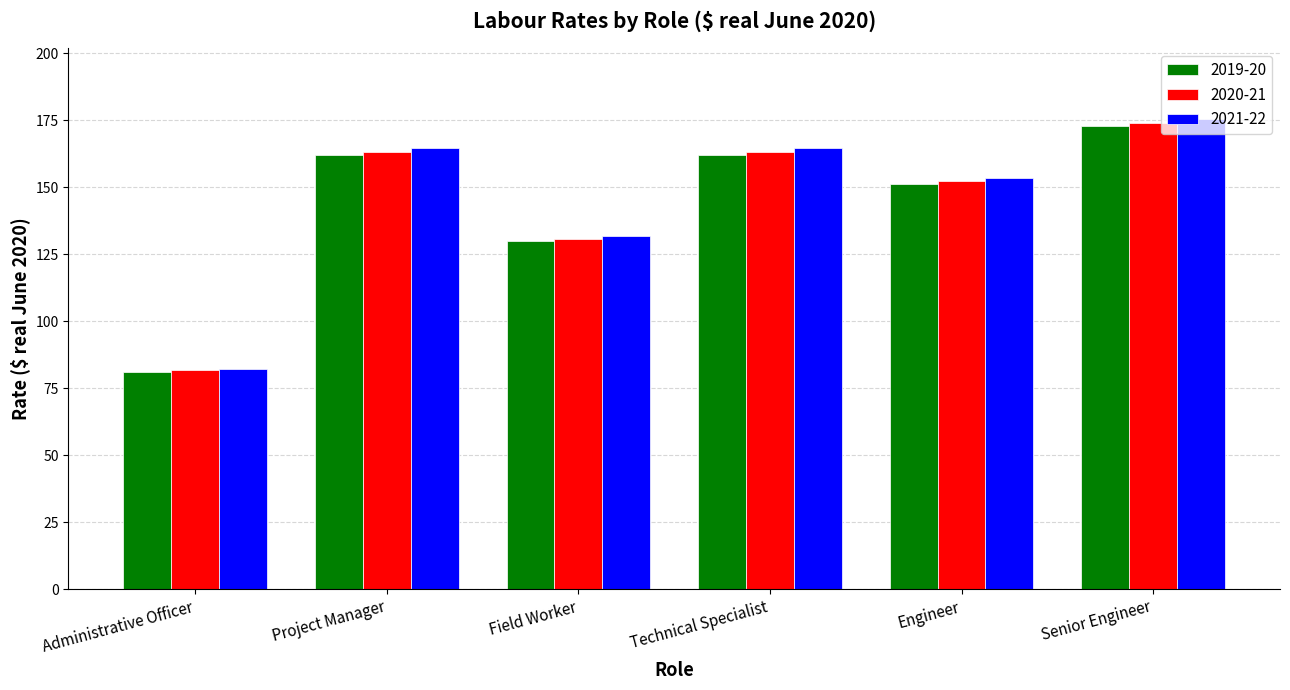

What is the total value across all series at Technical Specialist?

489.7